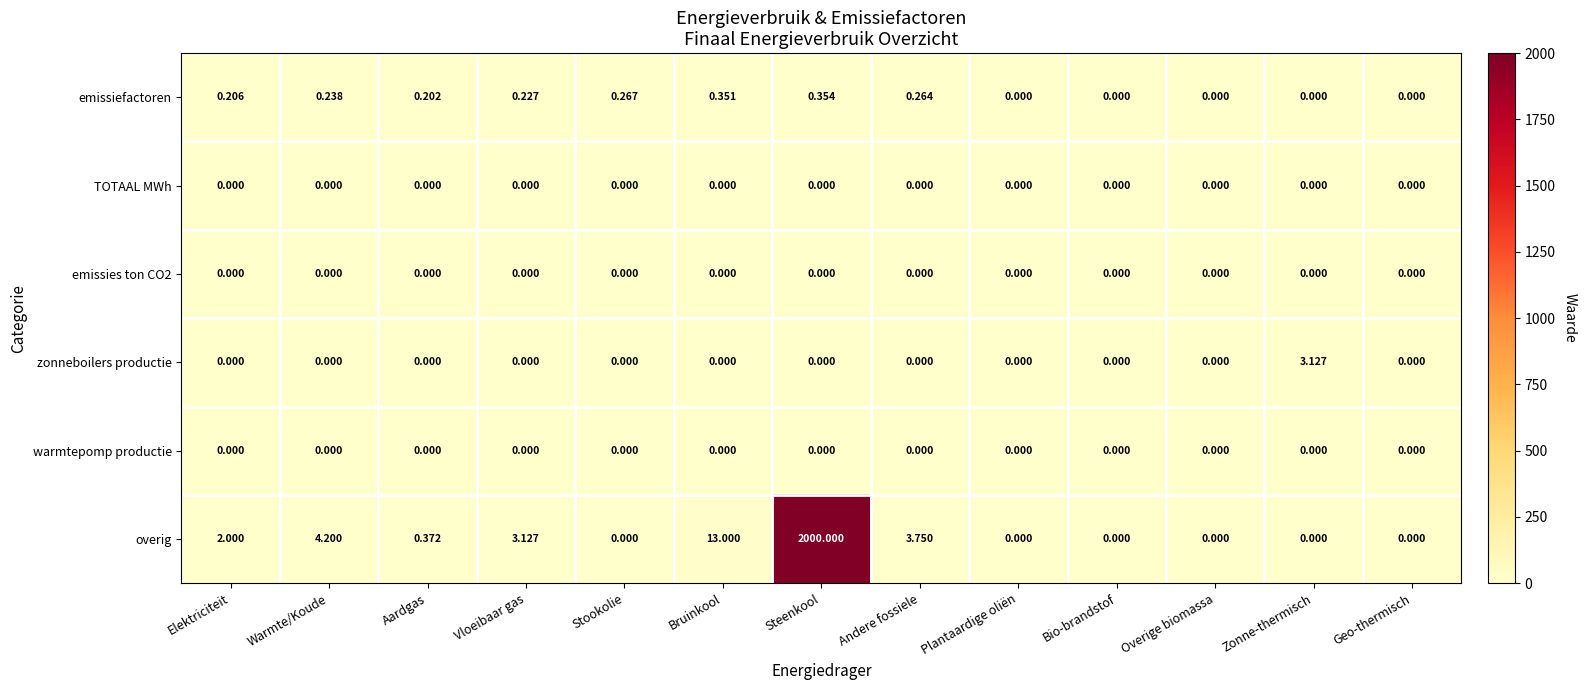

Which series has the largest total across all categories?

overig